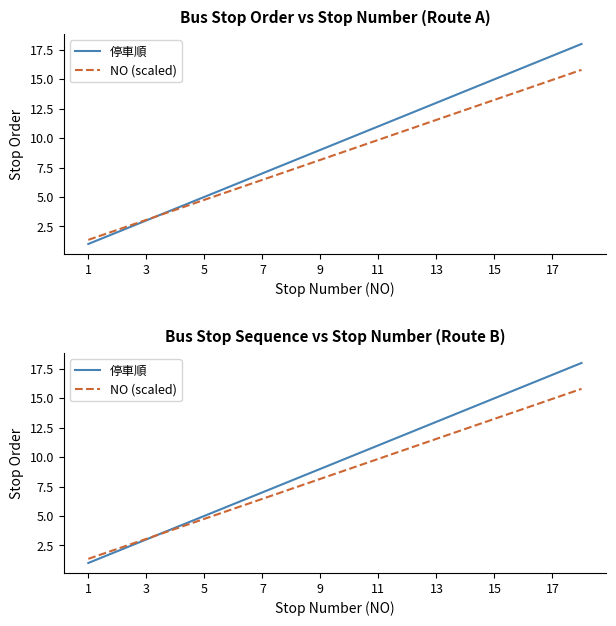

After their last crossing, which series has the higher values: 停車順 or NO (scaled)?

停車順